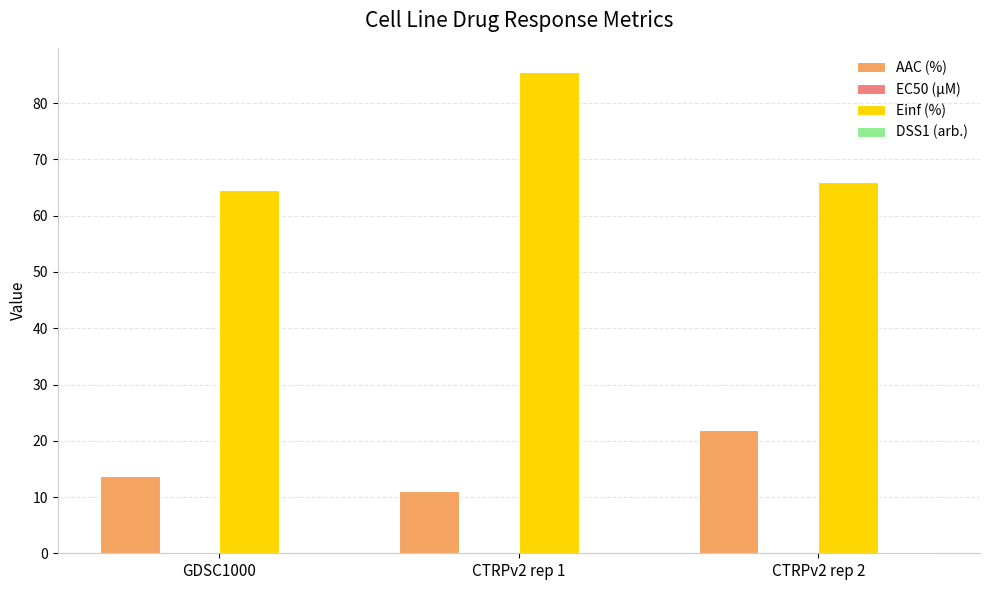

True or false: AAC (%) has a value of 8.2 at CTRPv2 rep 2.

False